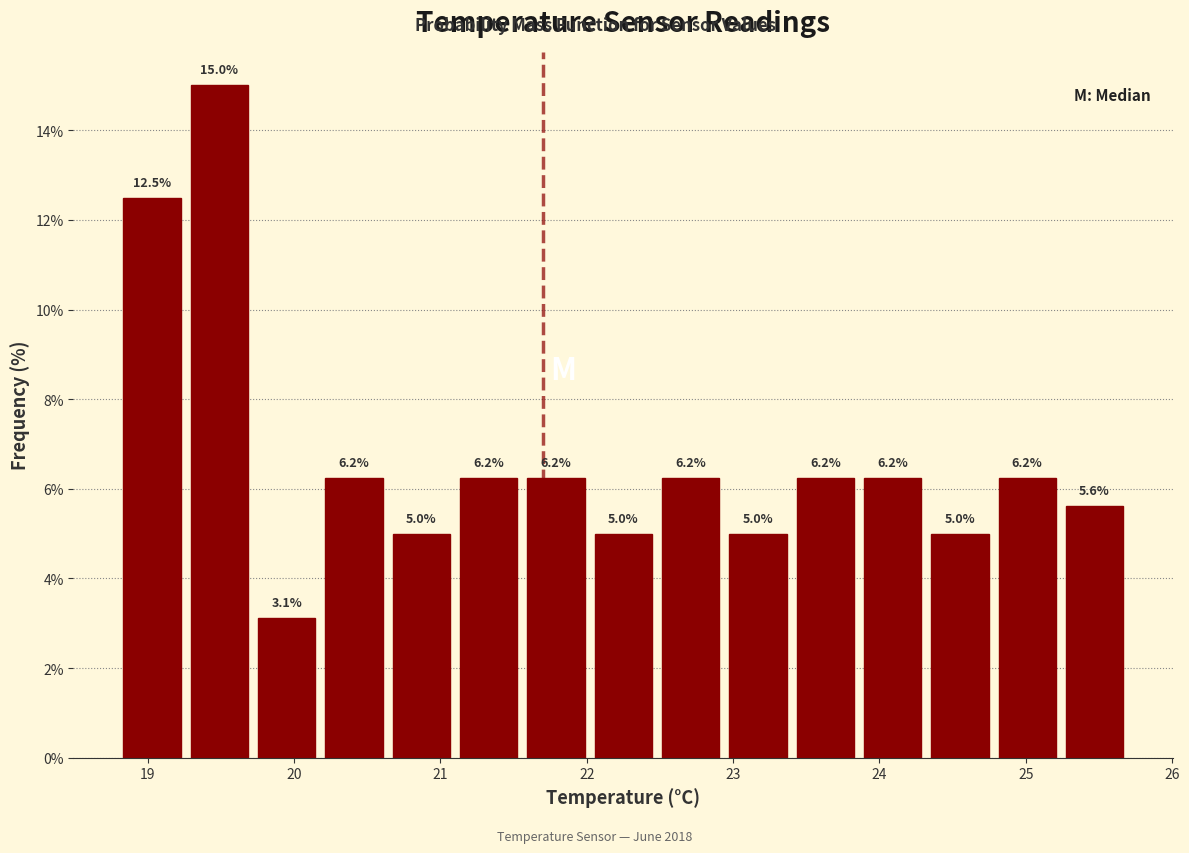

Reading left to right, transcribe this chart: for each bar, give the range it covers on the x-axis and its height. The bar edges are not printed on the chart, so give them approximately, as read against the axis.

18.80 to 19.26: 12.5
19.26 to 19.72: 15.0
19.72 to 20.18: 3.1
20.18 to 20.64: 6.2
20.64 to 21.10: 5.0
21.10 to 21.56: 6.2
21.56 to 22.02: 6.2
22.02 to 22.48: 5.0
22.48 to 22.94: 6.2
22.94 to 23.40: 5.0
23.40 to 23.86: 6.2
23.86 to 24.32: 6.2
24.32 to 24.78: 5.0
24.78 to 25.24: 6.2
25.24 to 25.70: 5.6